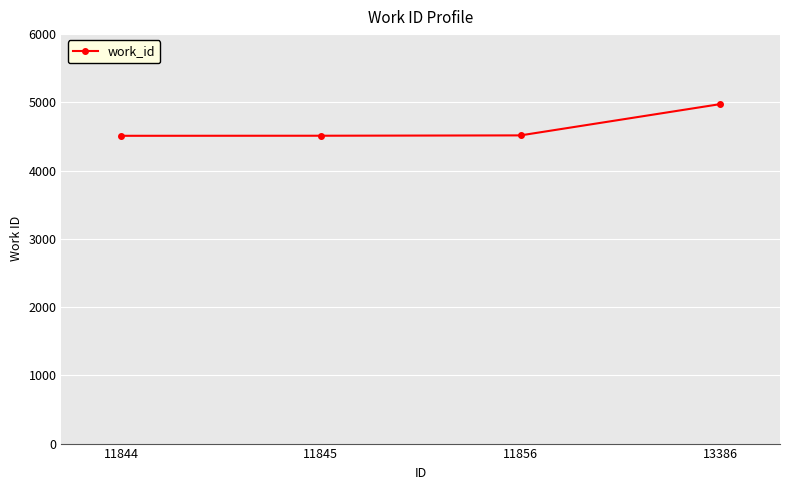

Does the chart display data point markers on the line(s)?

Yes